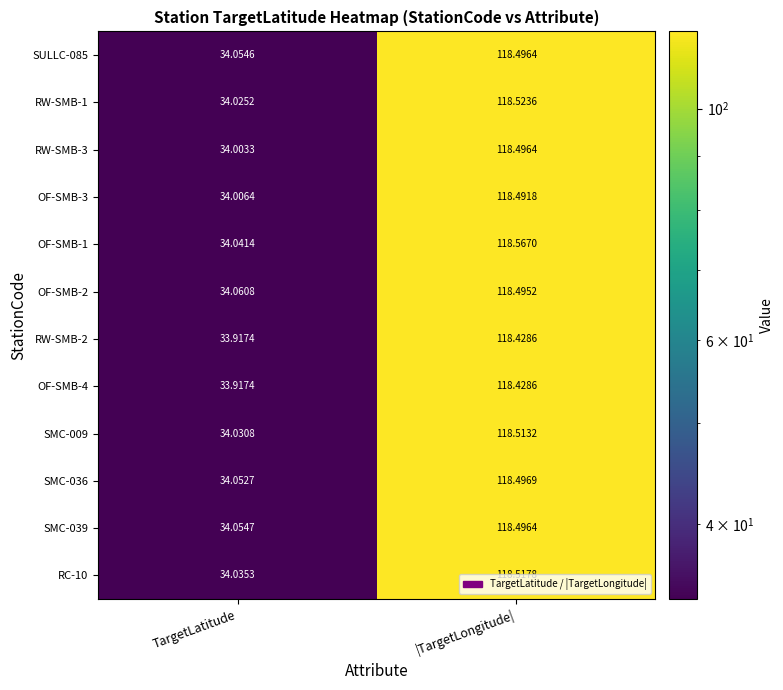

List the labels in order of OF-SMB-1 value, smallest first.

TargetLatitude, |TargetLongitude|